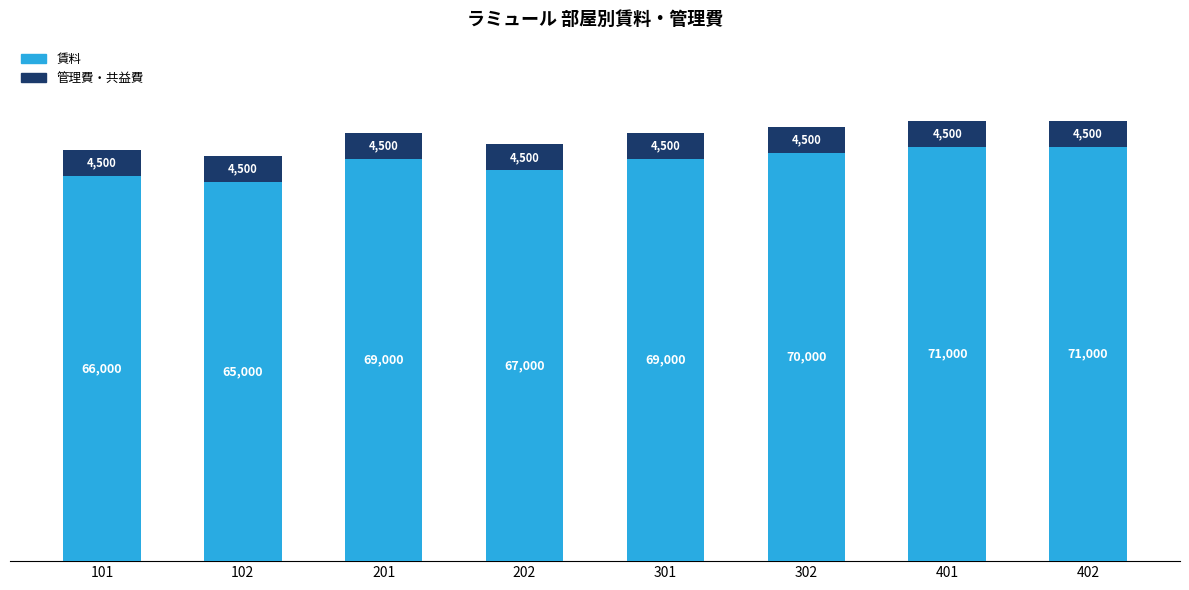

The 賃料 series shows 33360 at 402. True or false?

False